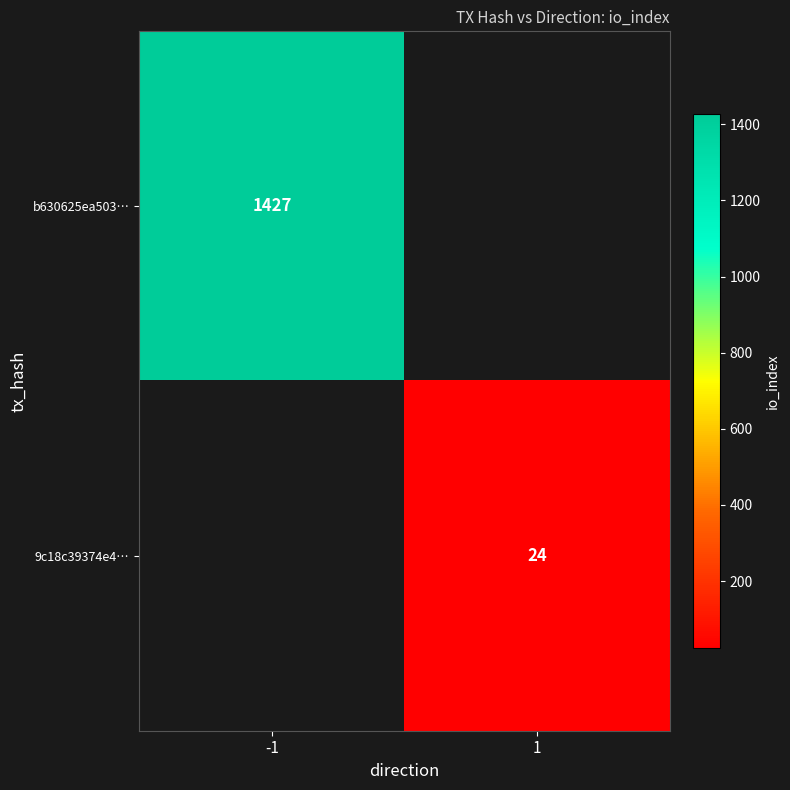

True or false: 9c18c39374e4… has a value of 38 at 1.

False